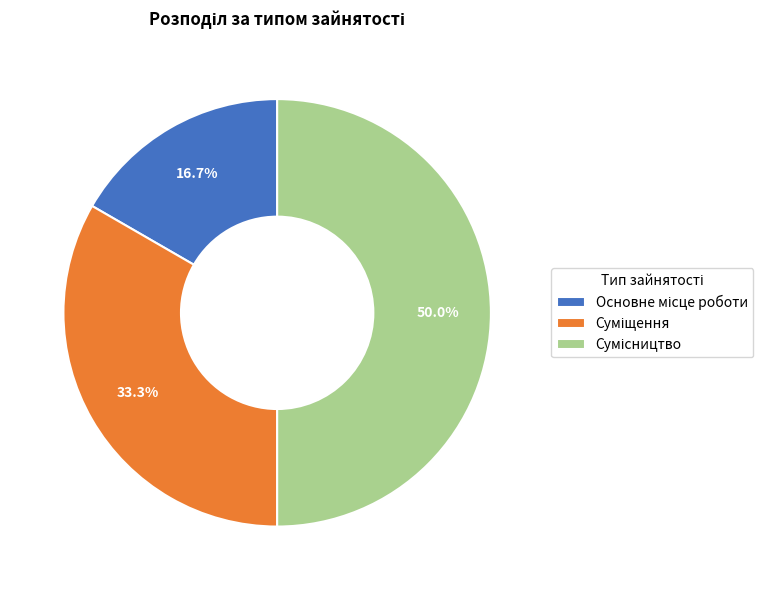

To the nearest percent, what is the difference between the largest and smallest slice percentages?

33%